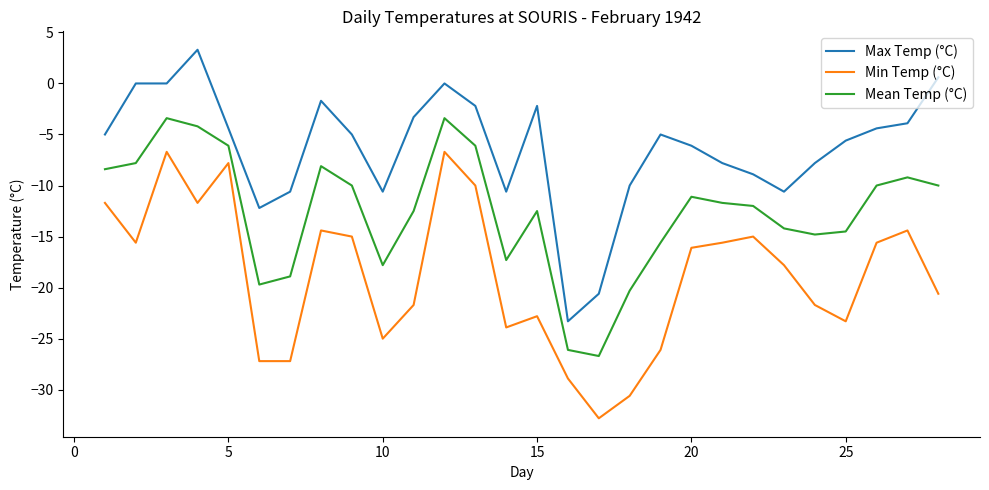

True or false: Mean Temp (°C) and Min Temp (°C) cross at least once.

False